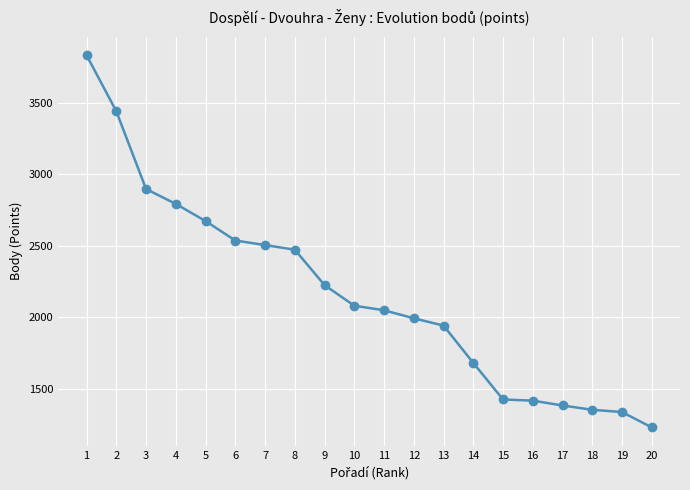

How many distinct data groups are displayed?

1